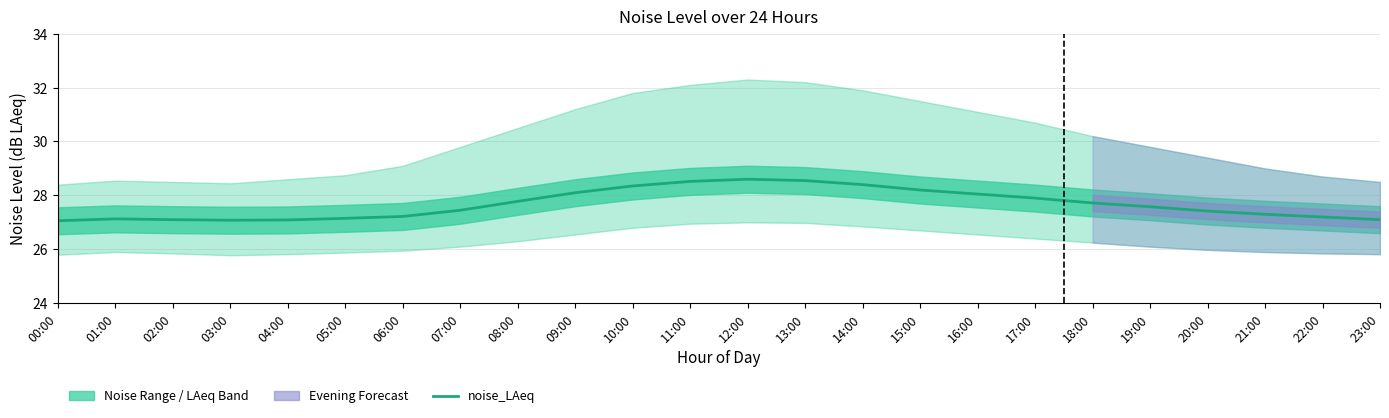

How many points are lower than both their immediate neighbors (excluding endpoints)?

1